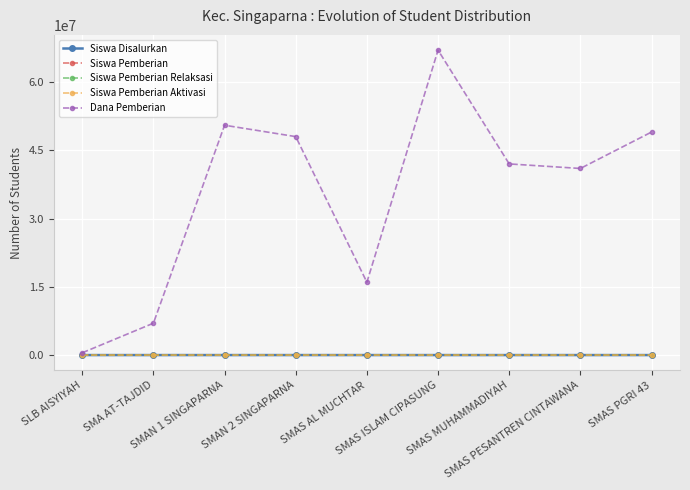

Read the Siswa Pemberian Relaksasi value at SMAS ISLAM CIPASUNG.

63